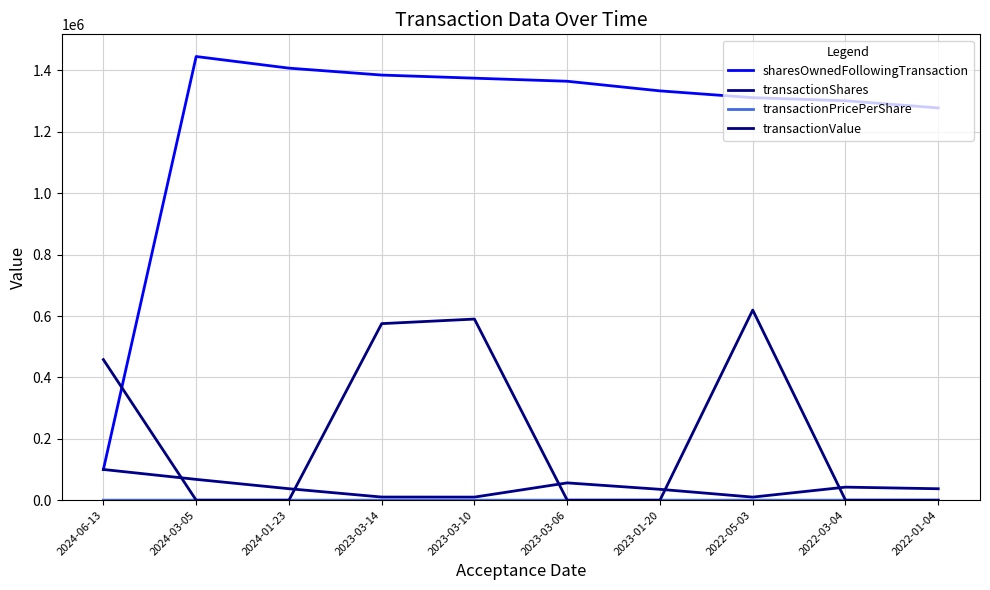

What is the sum of all transactionShares values?

406587.0